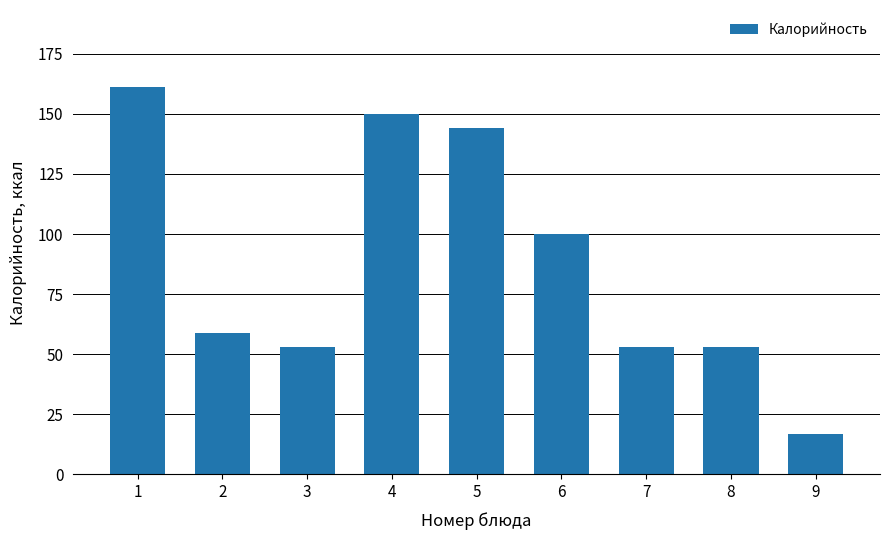

What is the change in value from 6 to 8?

-47